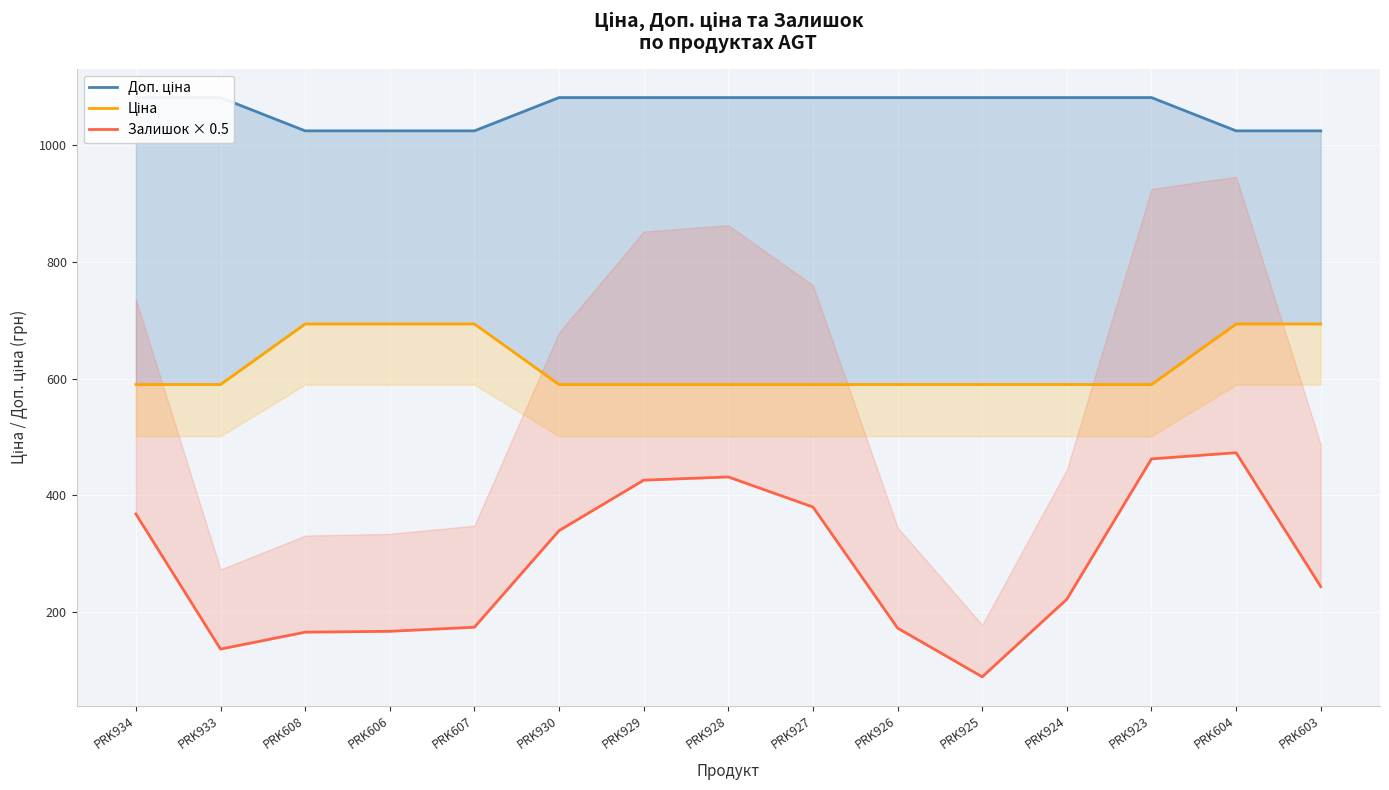

What is the average value of the Ціна series?

624.5